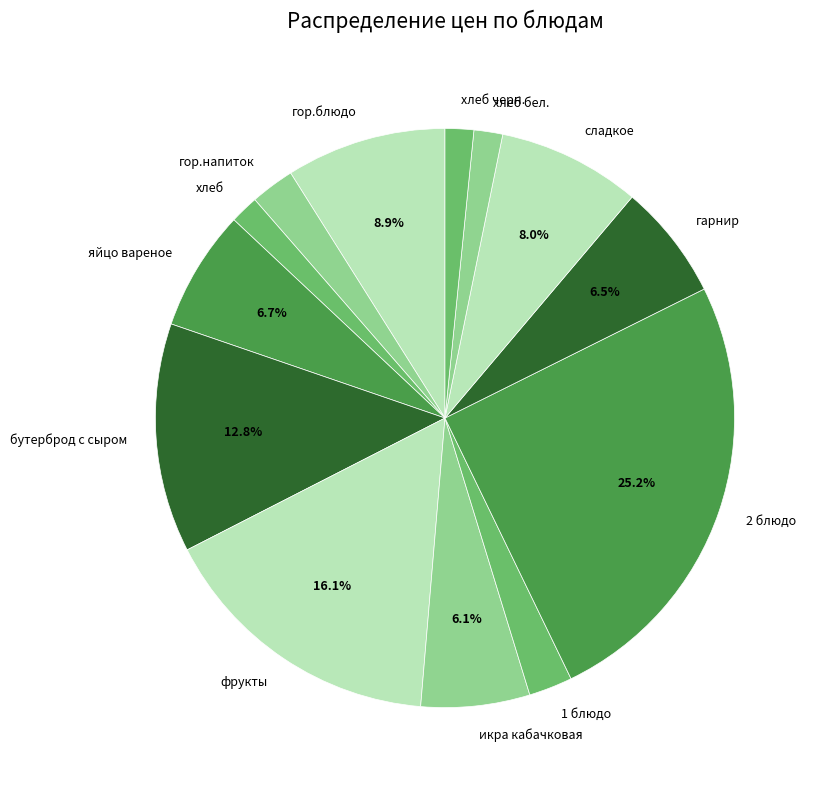

How many slices are in this pie chart?

13